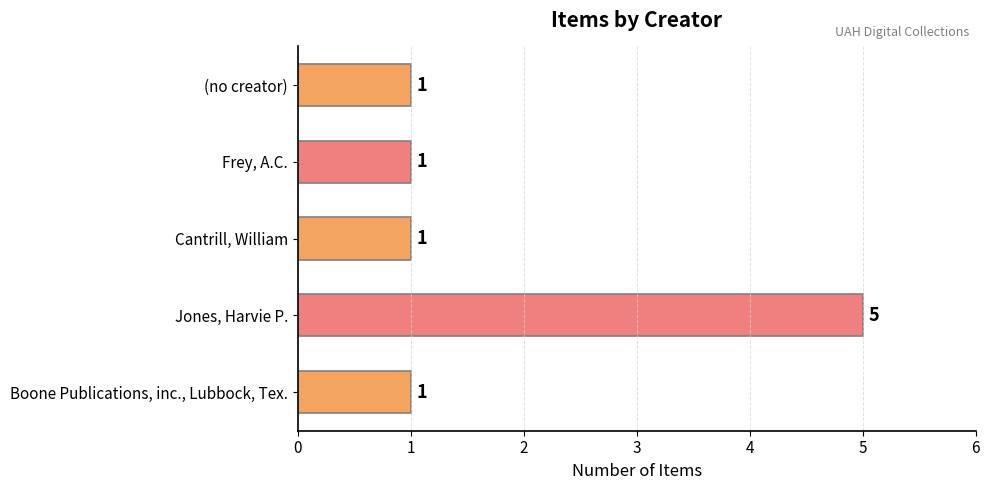

The value at (no creator) is 0. True or false?

False